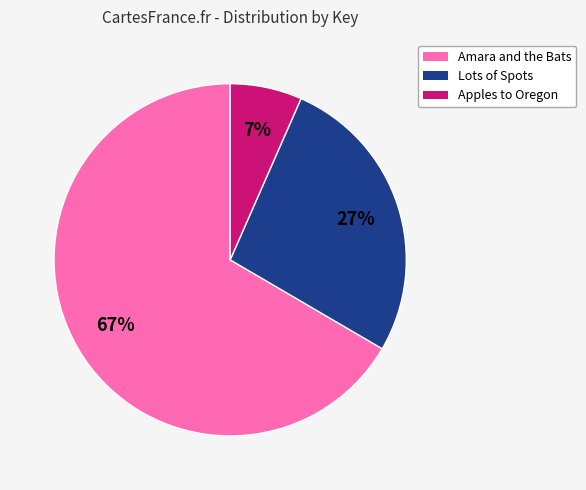

To the nearest percent, what is the average slice percentage?

33%